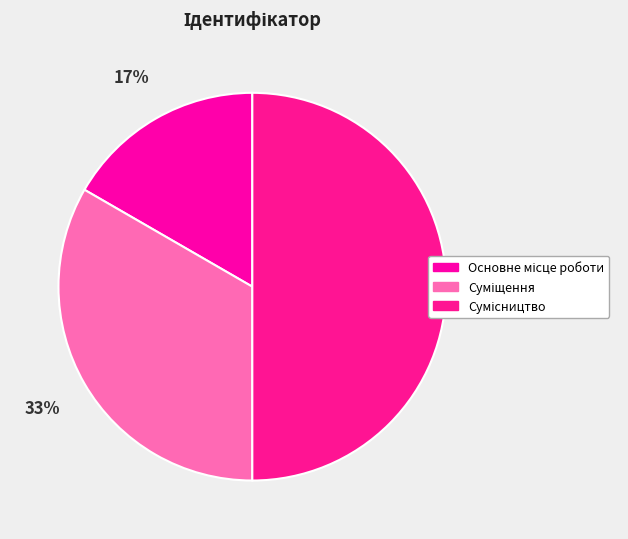

To the nearest percent, what is the difference between the Основне місце роботи and Суміщення slice percentages?

17%